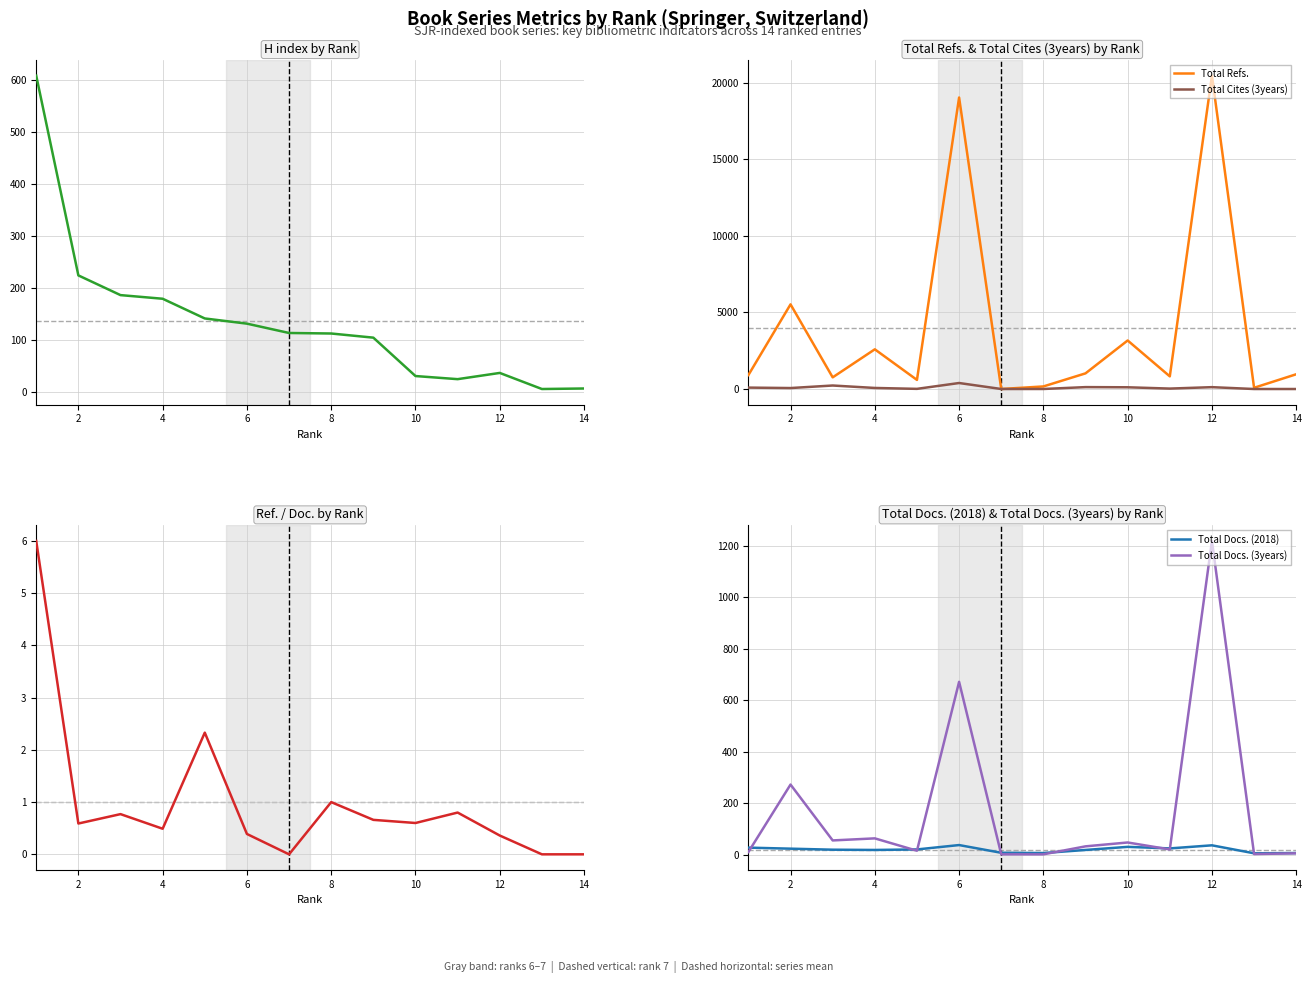

After their last crossing, which series has the higher values: Total Docs. (3years) or Total Cites (3years)?

Total Docs. (3years)